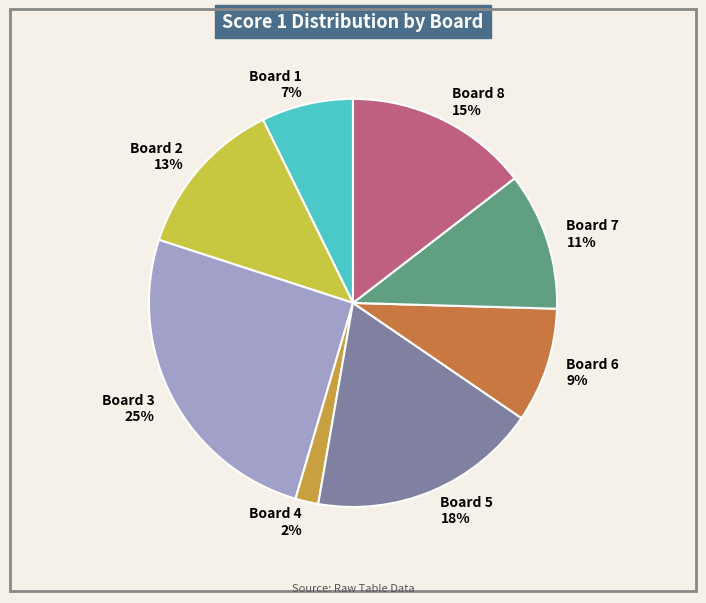

Approximately how many times larger is the value at Board 1 compared to Board 5?

0.4